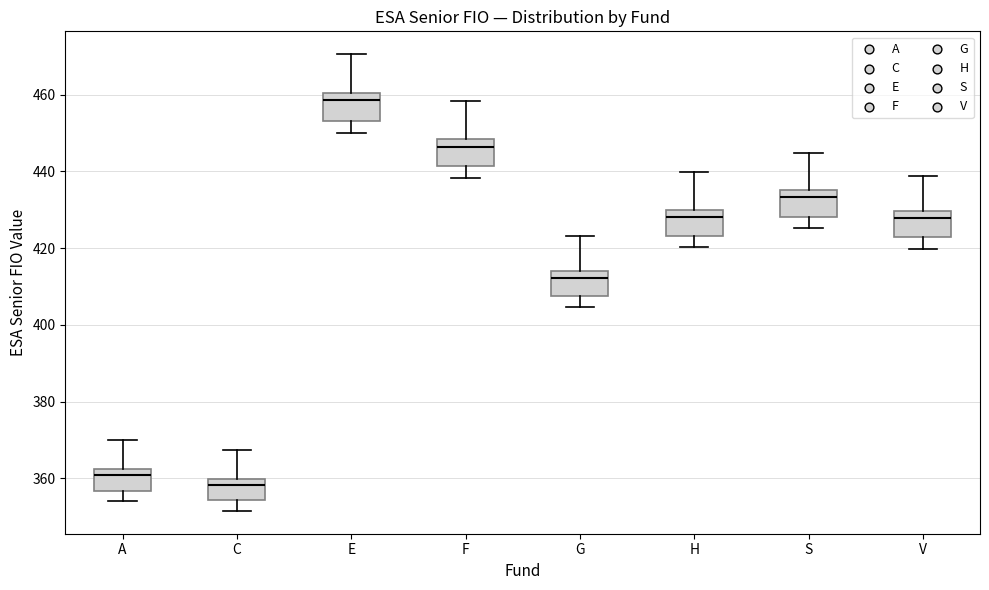

Which box has the lowest median line?

C